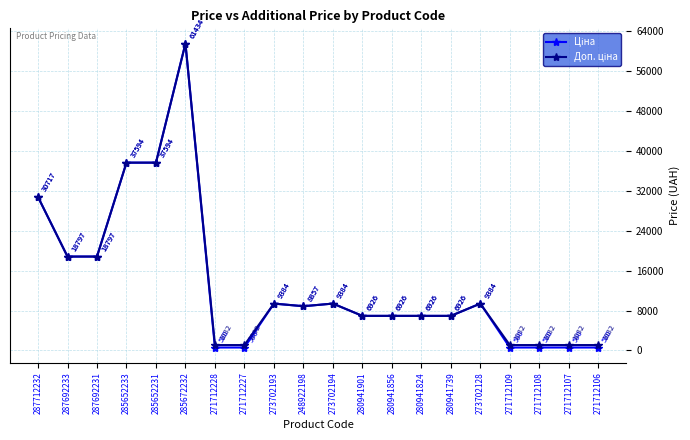

What is the label of the 9th point from the right?

280941901